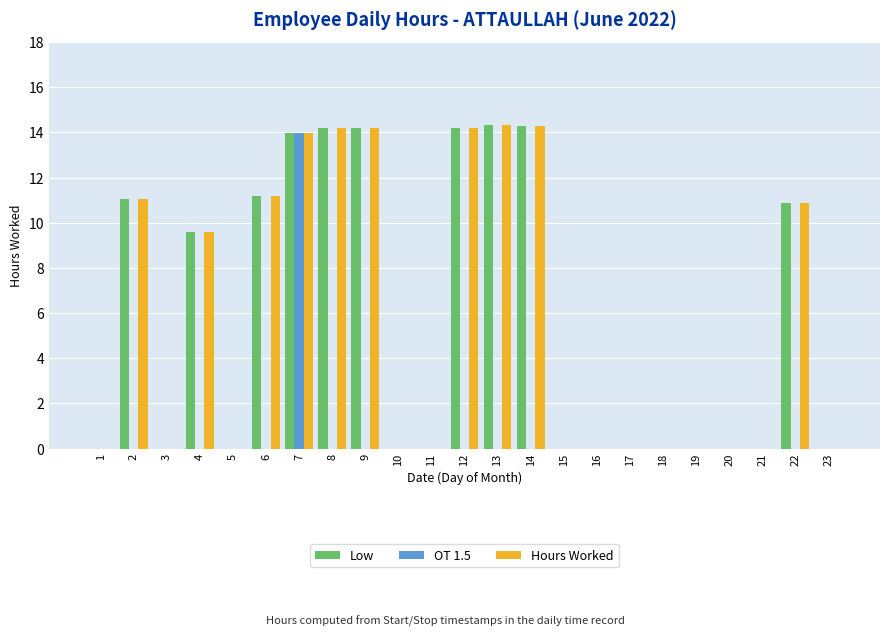

The value of Low at 19 is 0.0. True or false?

True